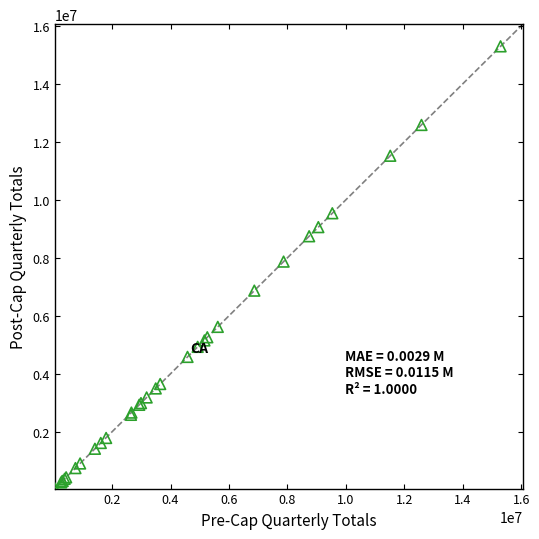

What Y value in the scatter plot is closest to 7669692?

7869804